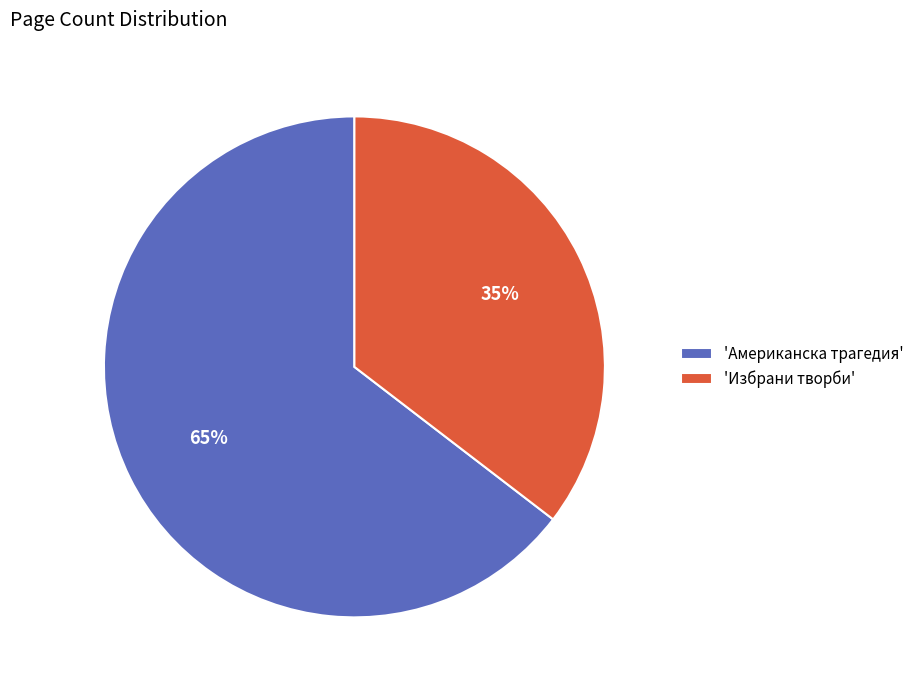

Which category has the smallest portion of the pie?

'Избрани творби'